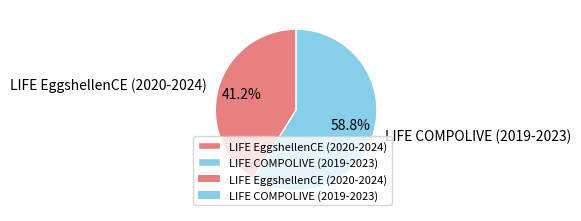

Approximately how many times larger is the value at LIFE COMPOLIVE (2019-2023) compared to LIFE EggshellenCE (2020-2024)?

1.4